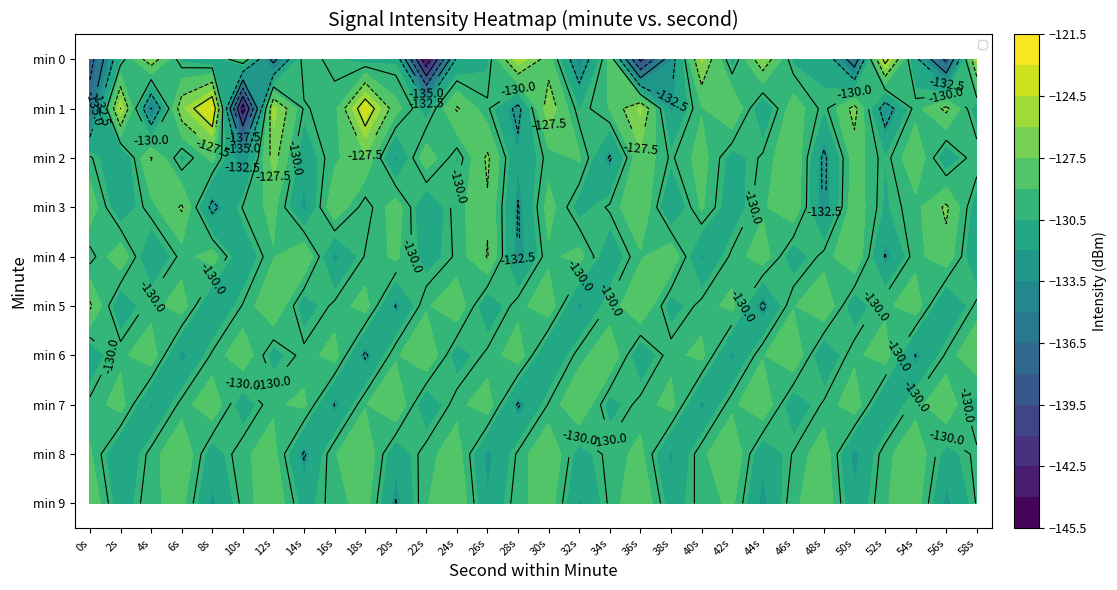

Which series changed the most between 38s and 42s?

min 1